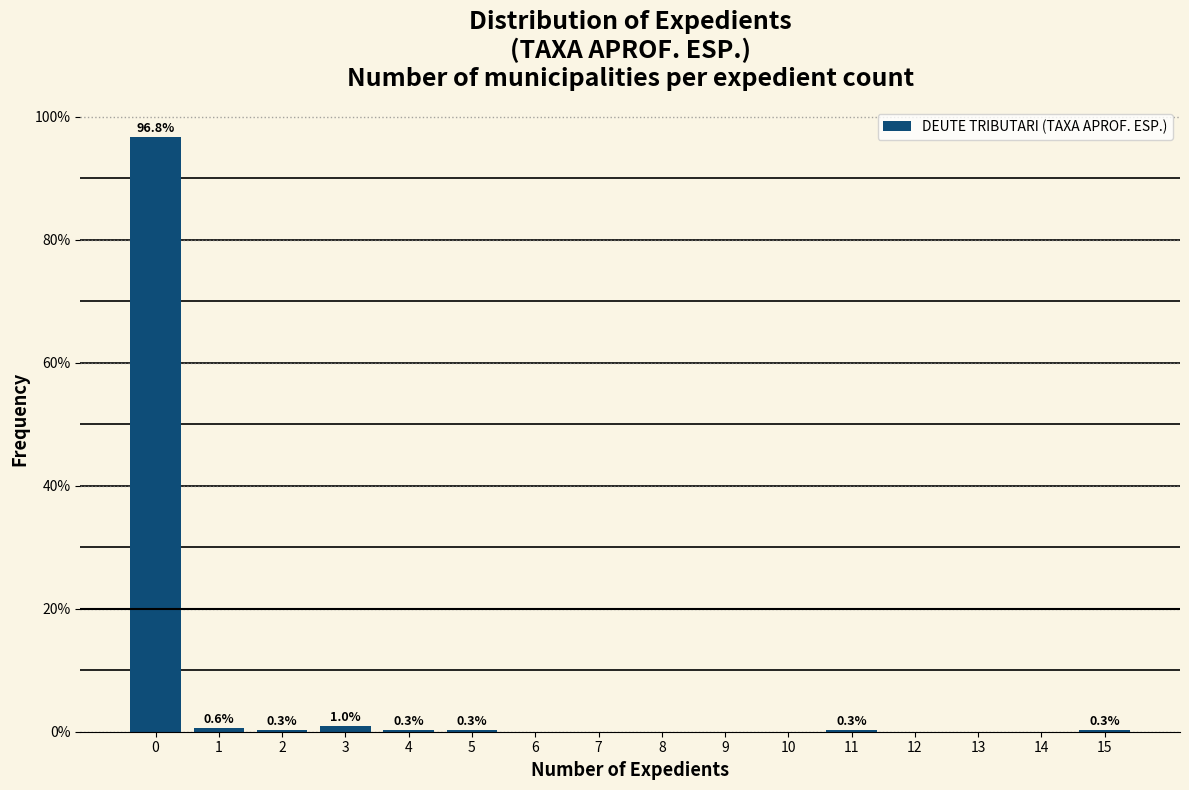

Reading right to left, list all the values displayed in this chart.

15=0.3	14=0.0	13=0.0	12=0.0	11=0.3	10=0.0	9=0.0	8=0.0	7=0.0	6=0.0	5=0.3	4=0.3	3=1.0	2=0.3	1=0.6	0=96.8